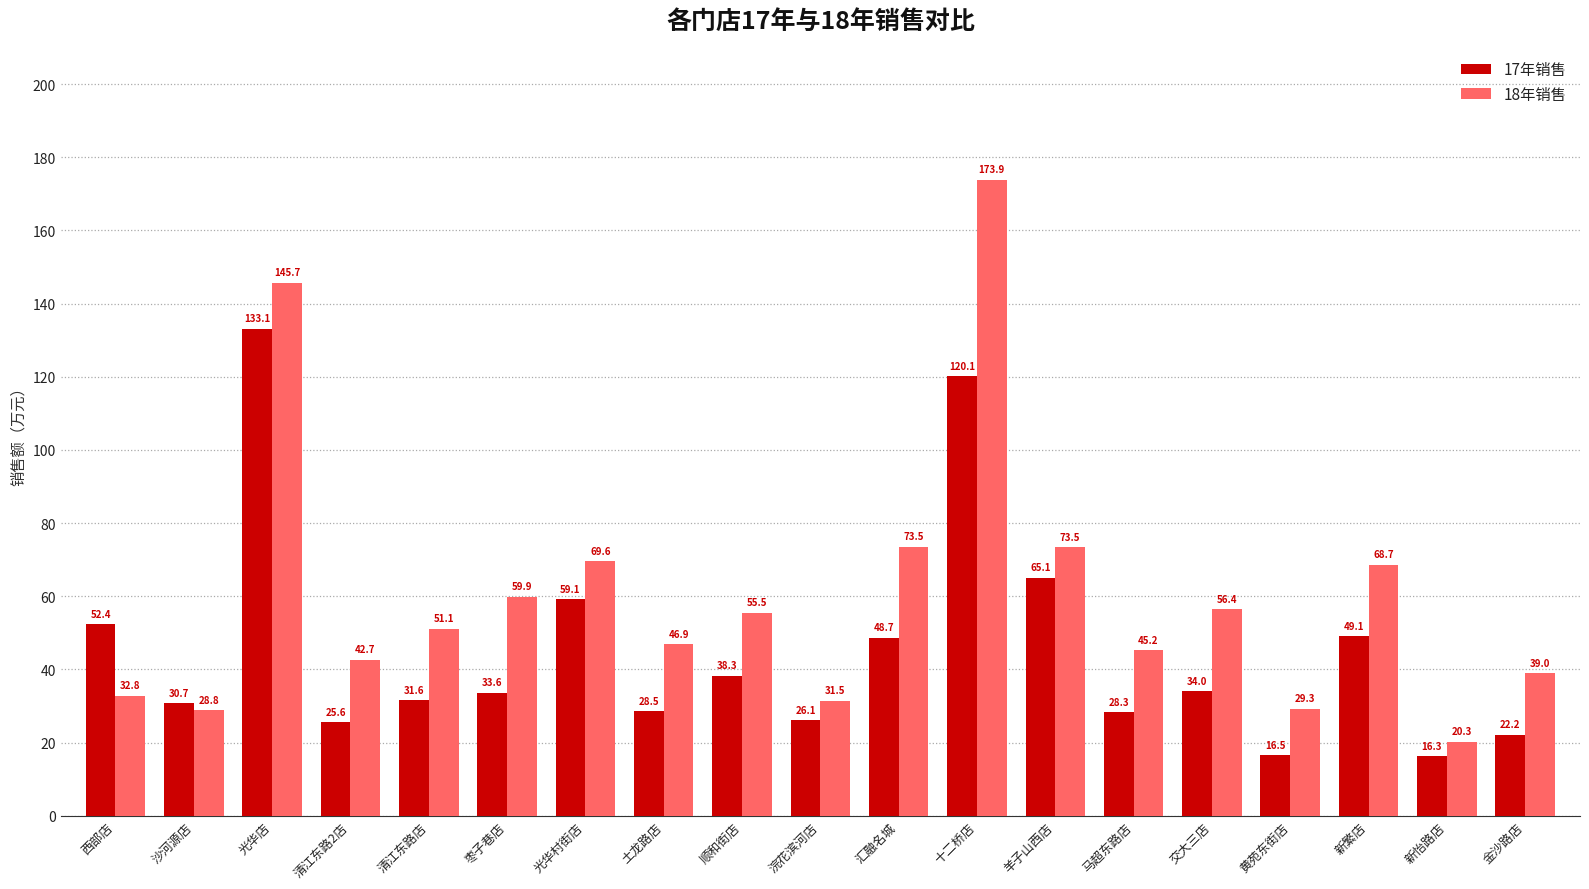

Which series has the widest spread of values?

18年销售